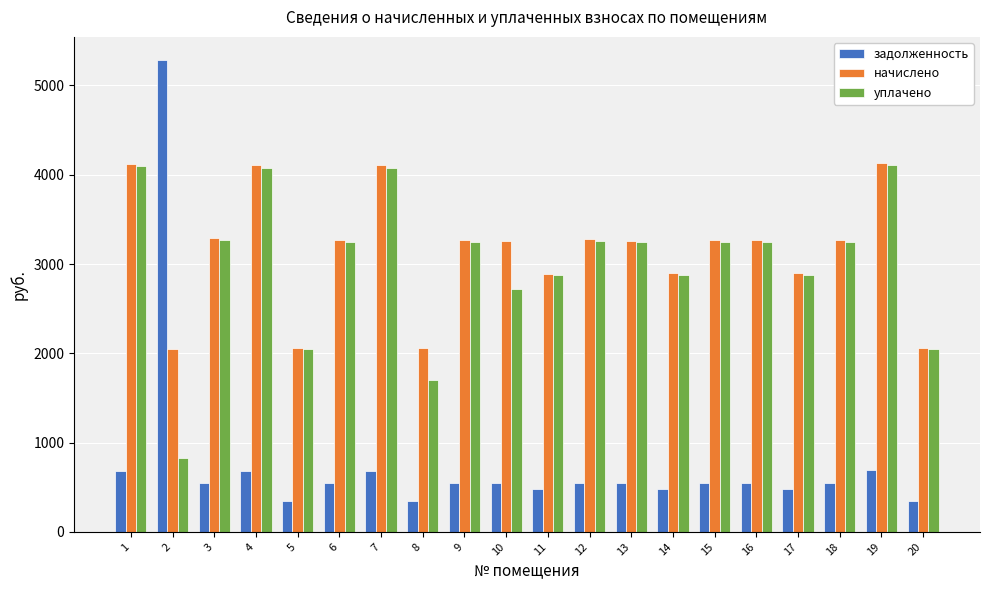

What are all the series names shown in the legend?

задолженность, начислено, уплачено